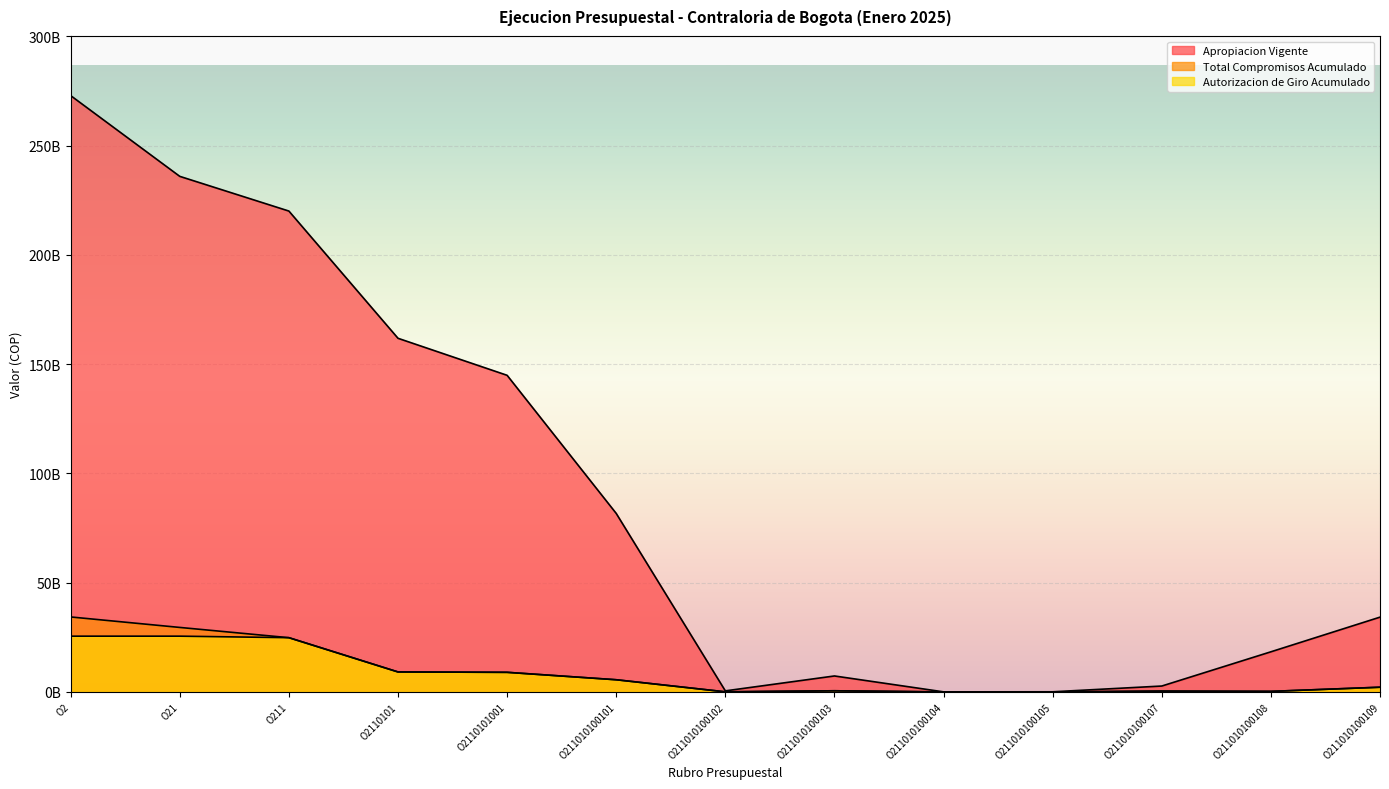

Does the chart display data point markers on the line(s)?

No